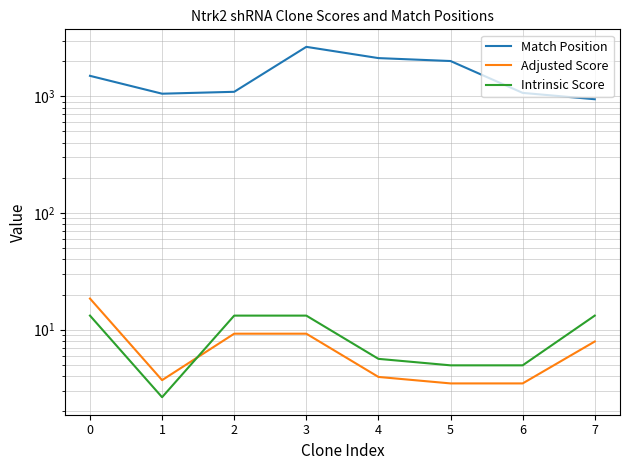

What is the maximum value shown in the chart?

2648.0